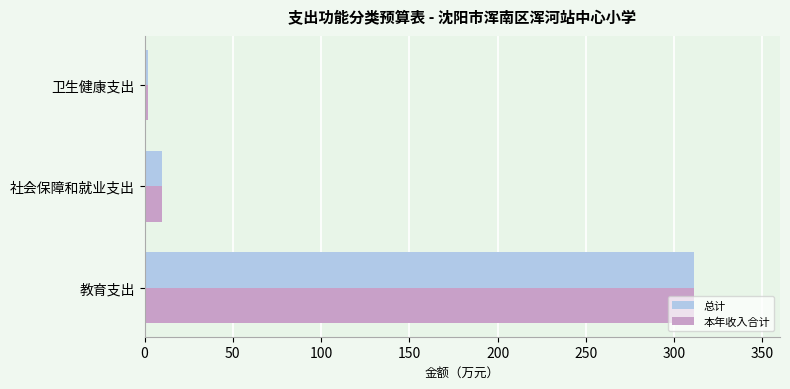

Where is 本年收入合计 nearest to the value 156?

社会保障和就业支出